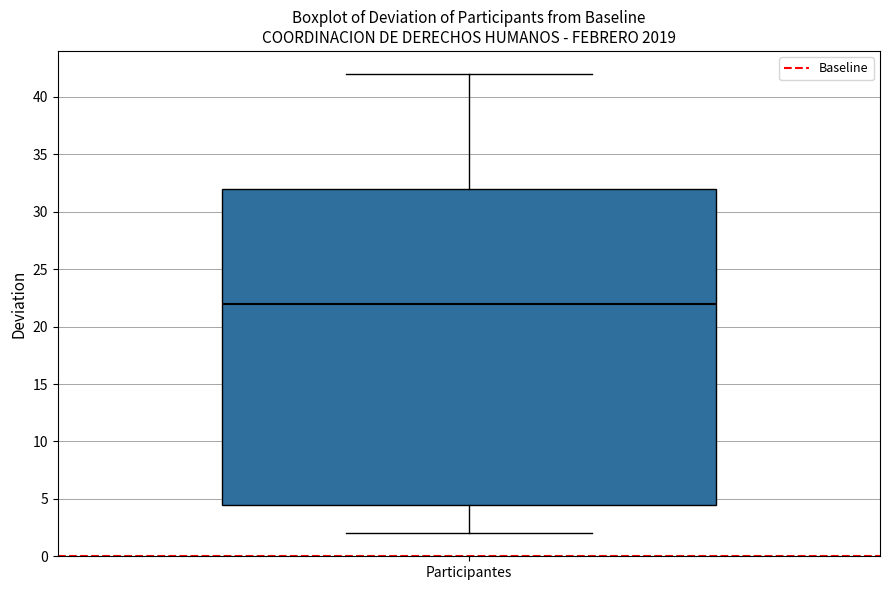

Where does the median line of the box for Participantes sit on the y-axis? The values are not printed on the chart, so give them approximately, as read against the axis.

22.0